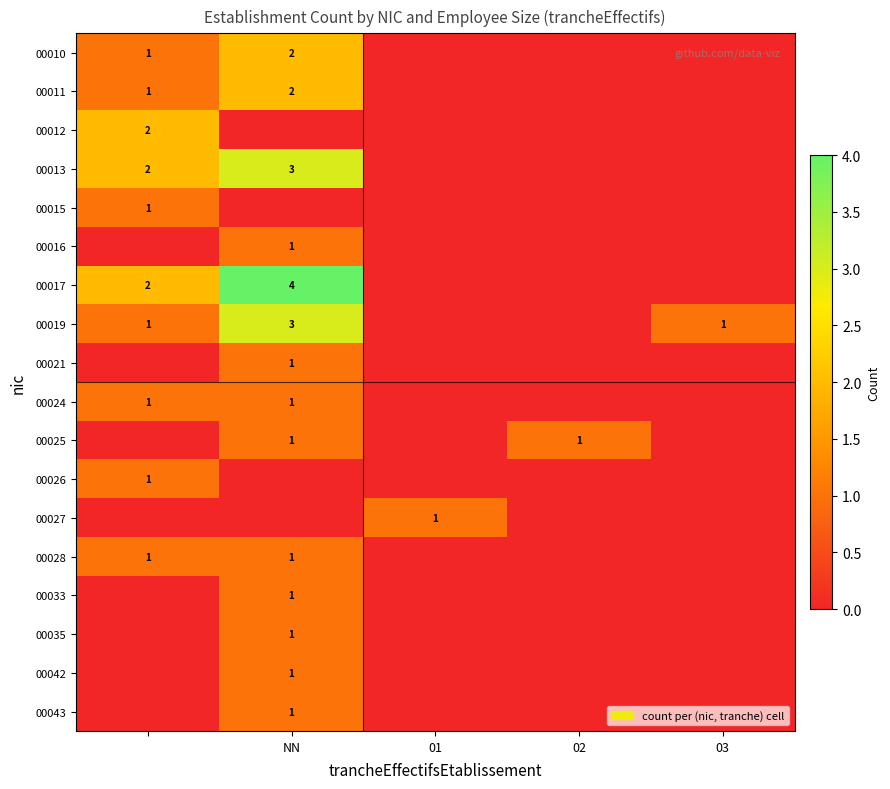

Is it true that 00025 equals 2 at NN?

False